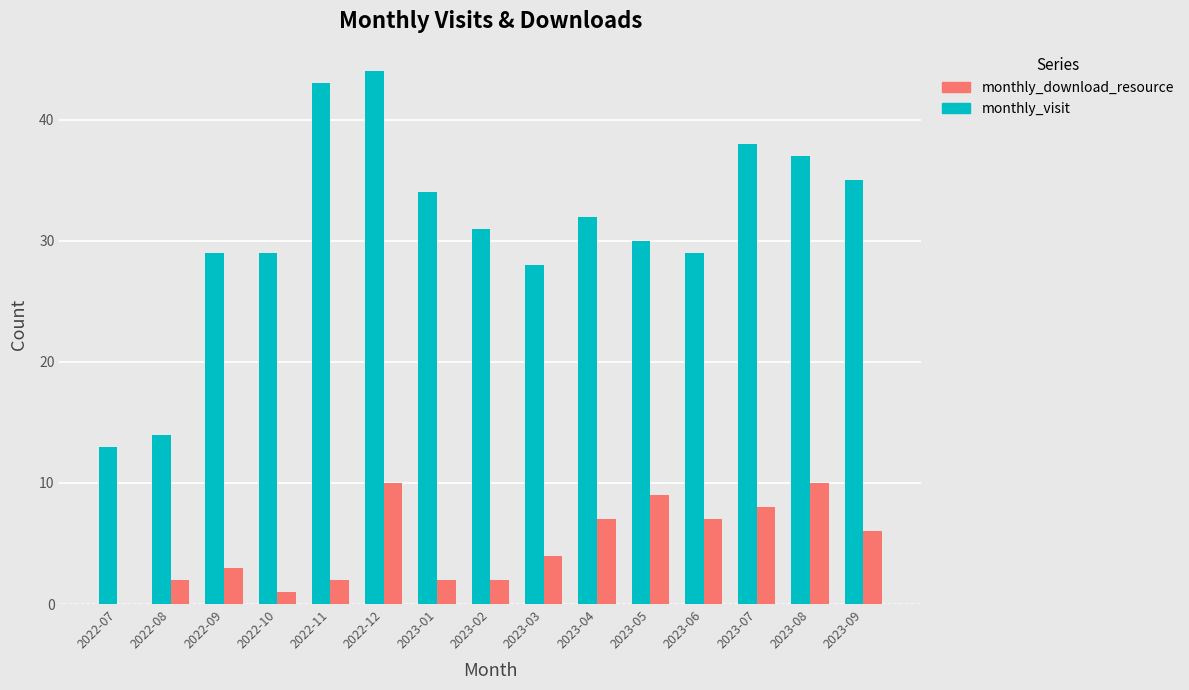

What is the maximum value for monthly_visit?

44